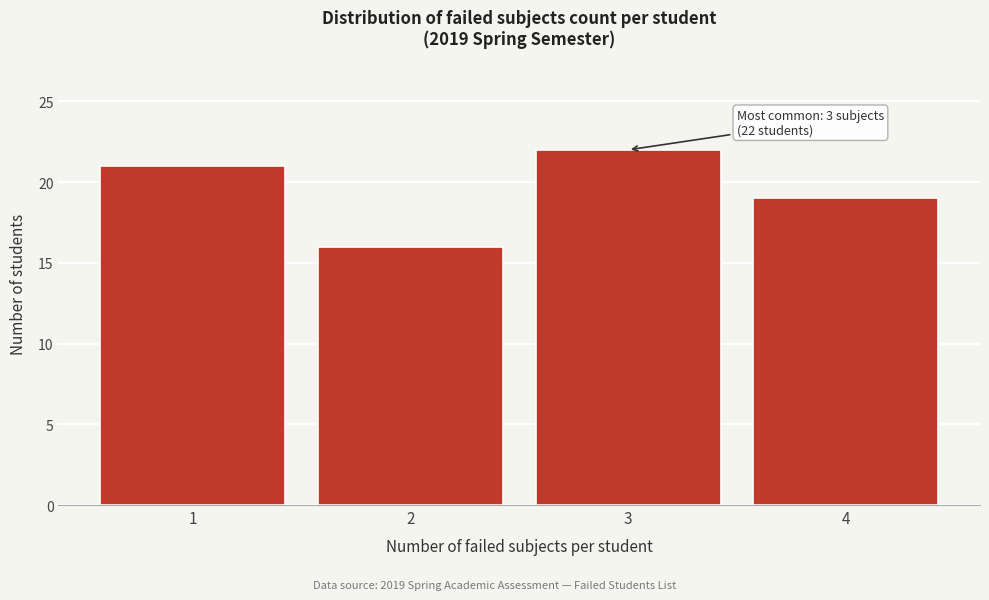

Reading left to right, transcribe all the data shown in this chart.

21	16	22	19